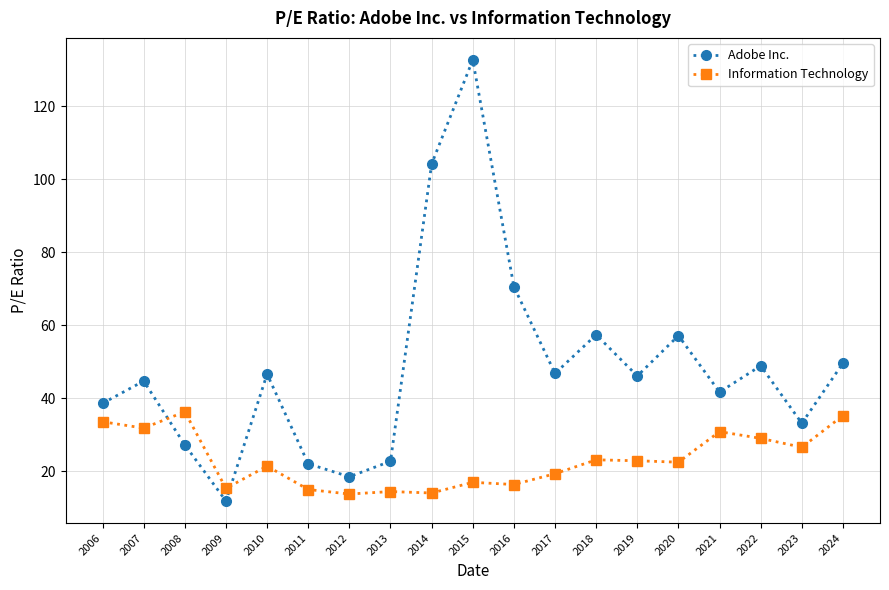

Rank the series at 2010 from highest to lowest value.

Adobe Inc., Information Technology